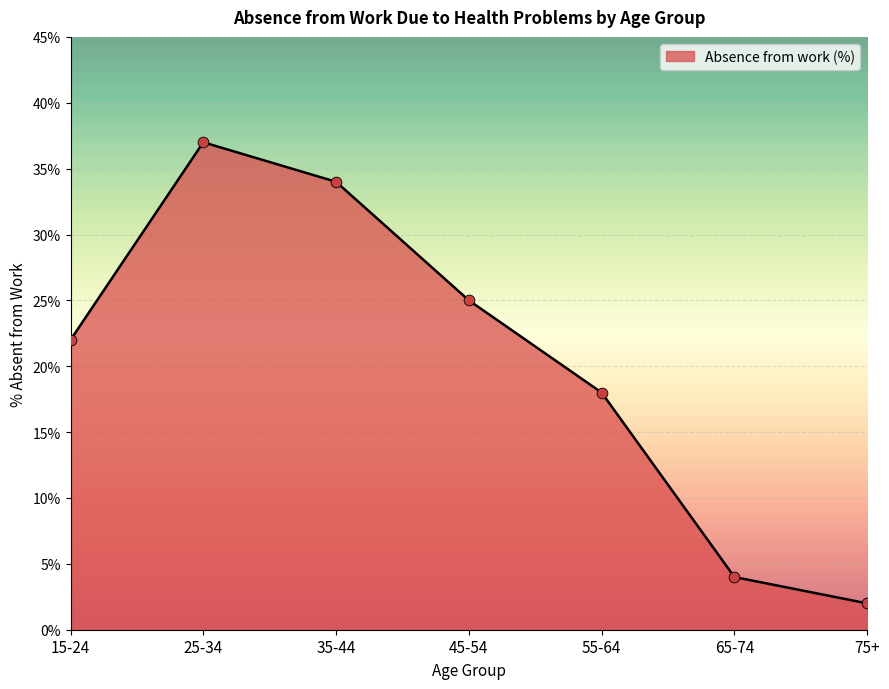

Which has a higher value, 35-44 or 25-34?

25-34